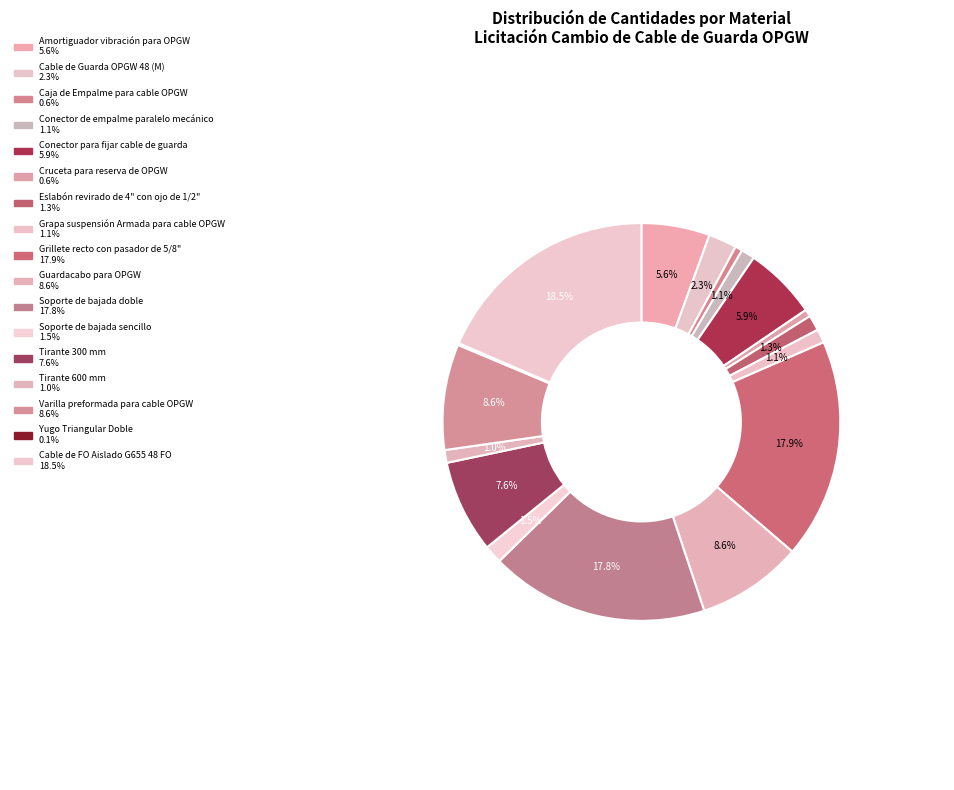

Which slice is the smallest?

Yugo Triangular Doble